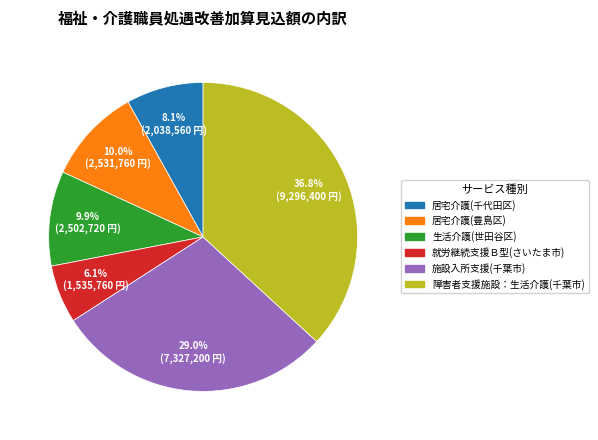

What is the total percentage of 施設入所支援(千葉市) and 障害者支援施設：生活介護(千葉市)?

65.9%